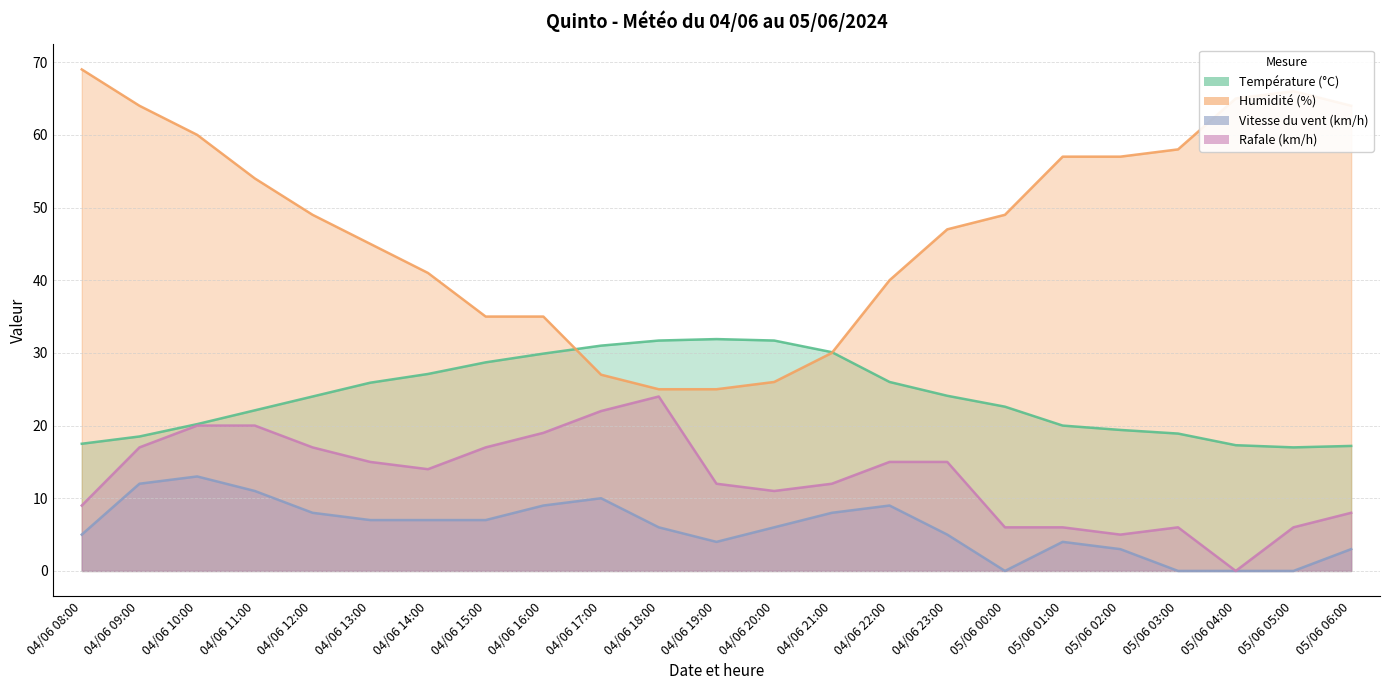

What is the label of the 21st point from the left?

05/06 04:00